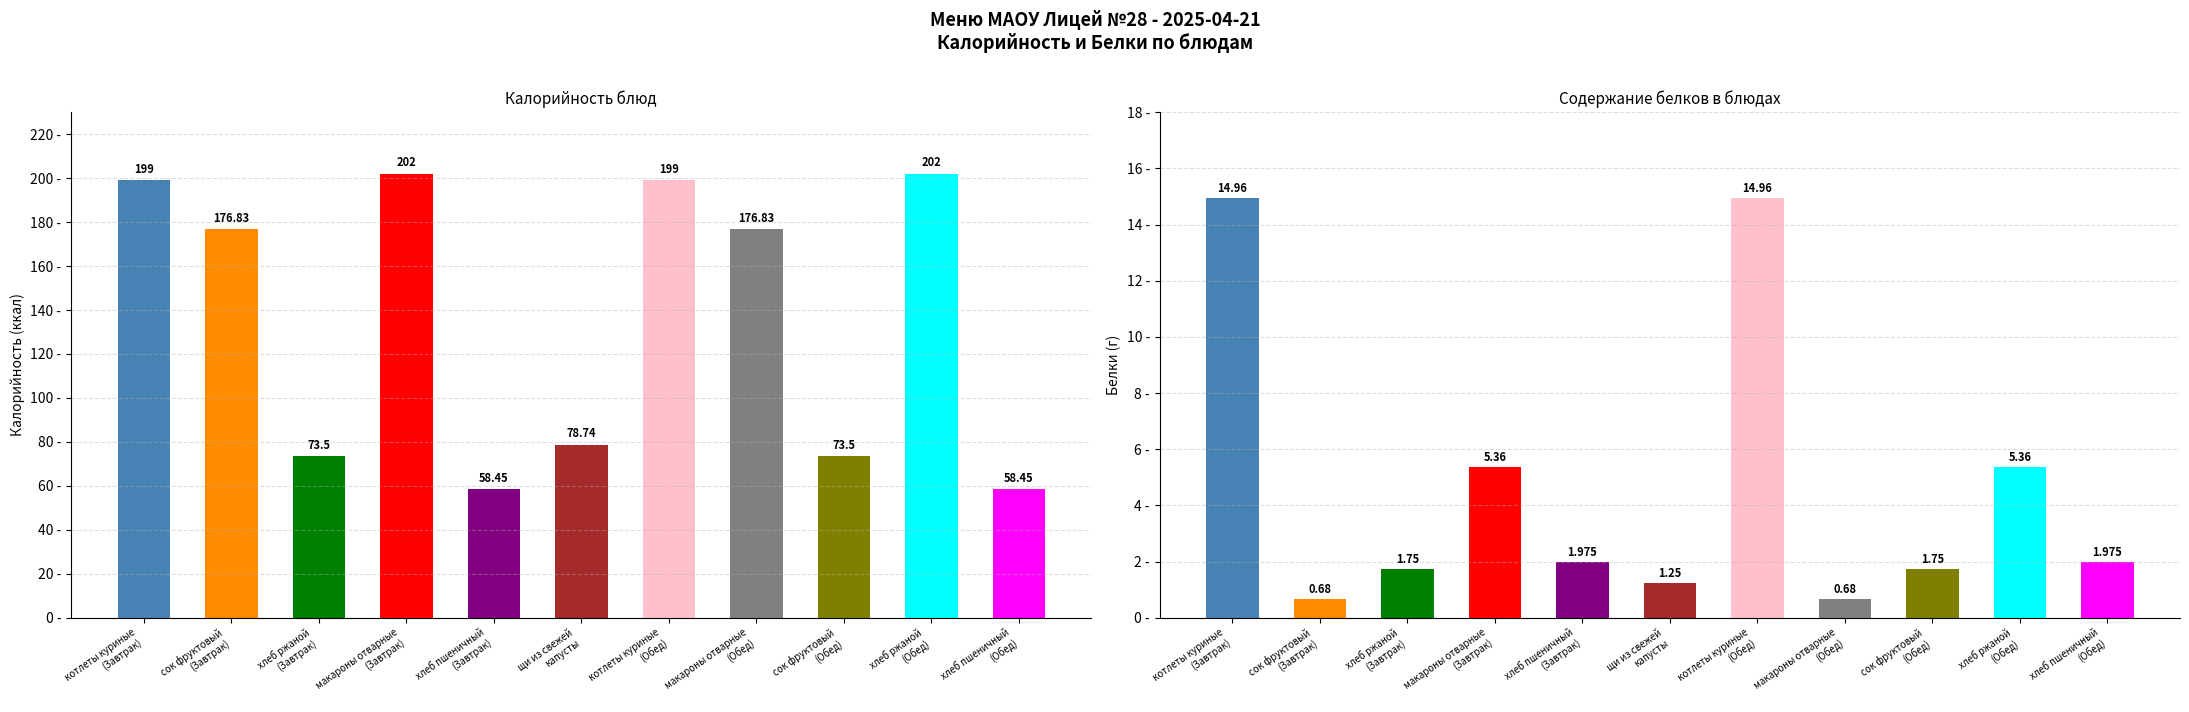

Which category has the lowest value in the Белки series?

сок фруктовый
(Завтрак)